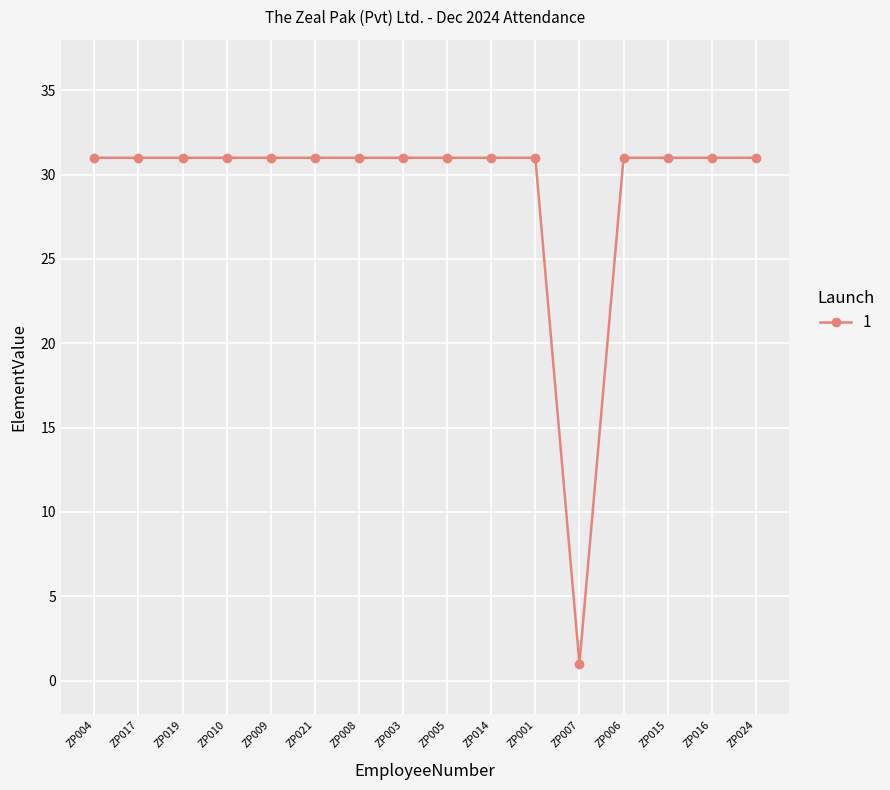

The value at ZP010 is 20. True or false?

False